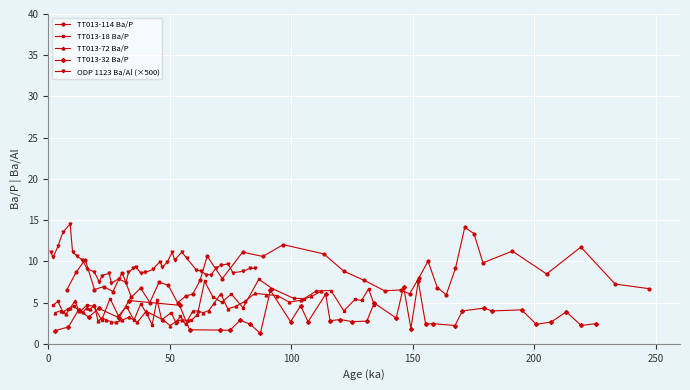

True or false: TT013-114 Ba/P has more than 2 interior local peaks.

True